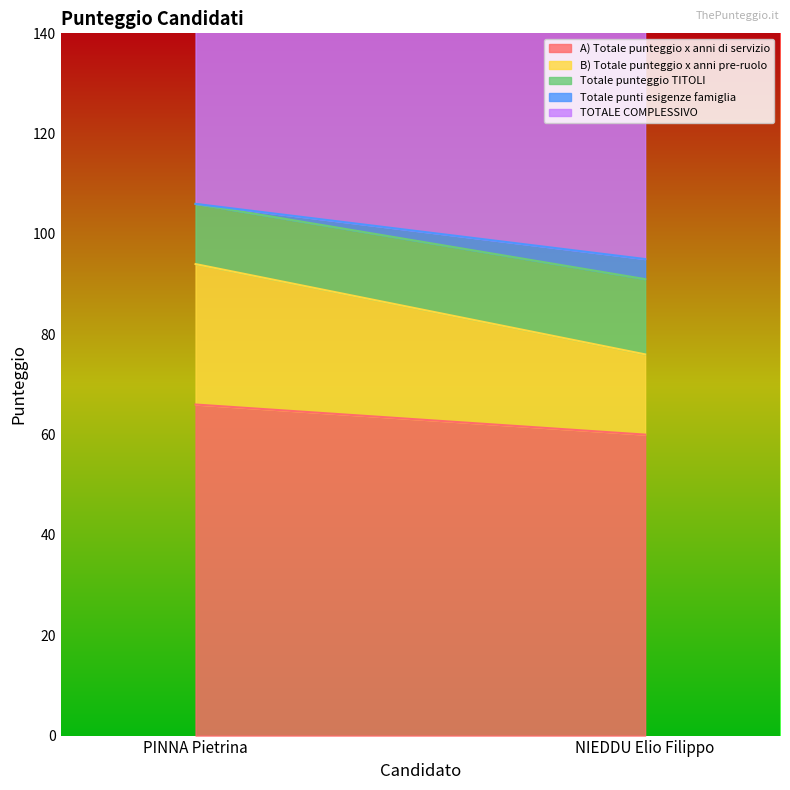

At which label is A) Totale punteggio x anni di servizio closest to 63?

PINNA Pietrina